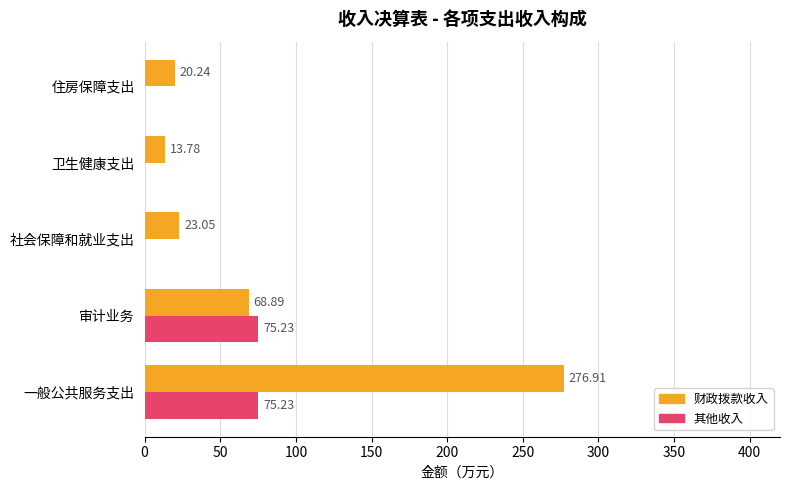

What is the sum of the 其他收入 values at 社会保障和就业支出 and 一般公共服务支出?

75.2